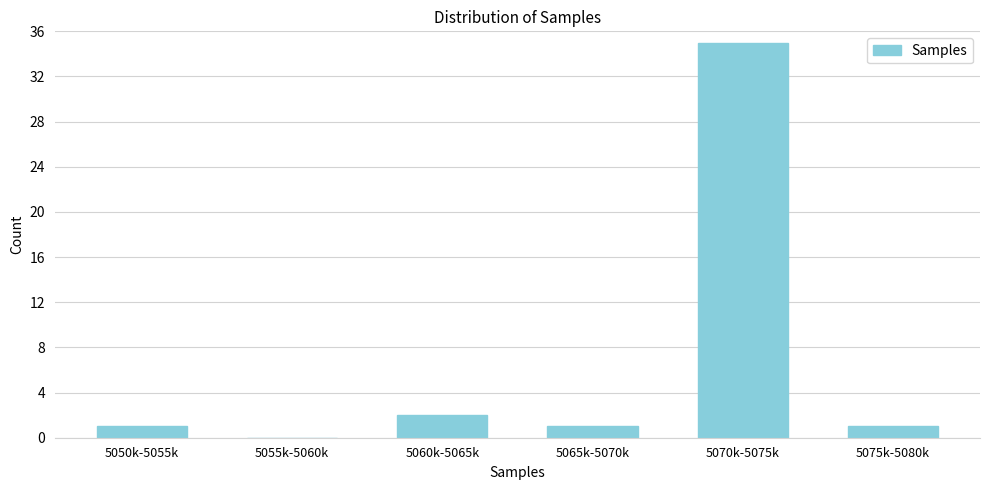

True or false: the data shows 1 at 5065k-5070k.

True